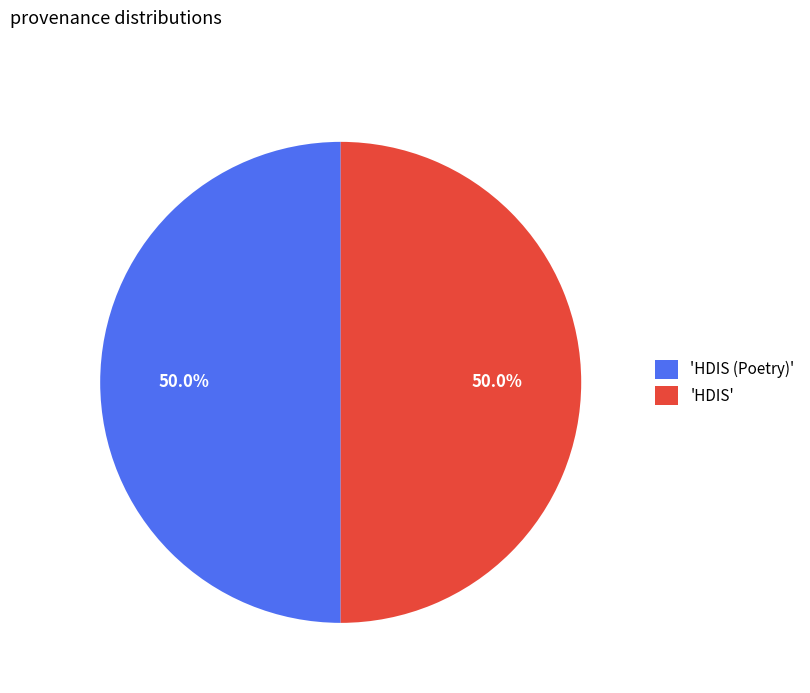

What percentage do 'HDIS' and 'HDIS (Poetry)' together represent?

100.0%